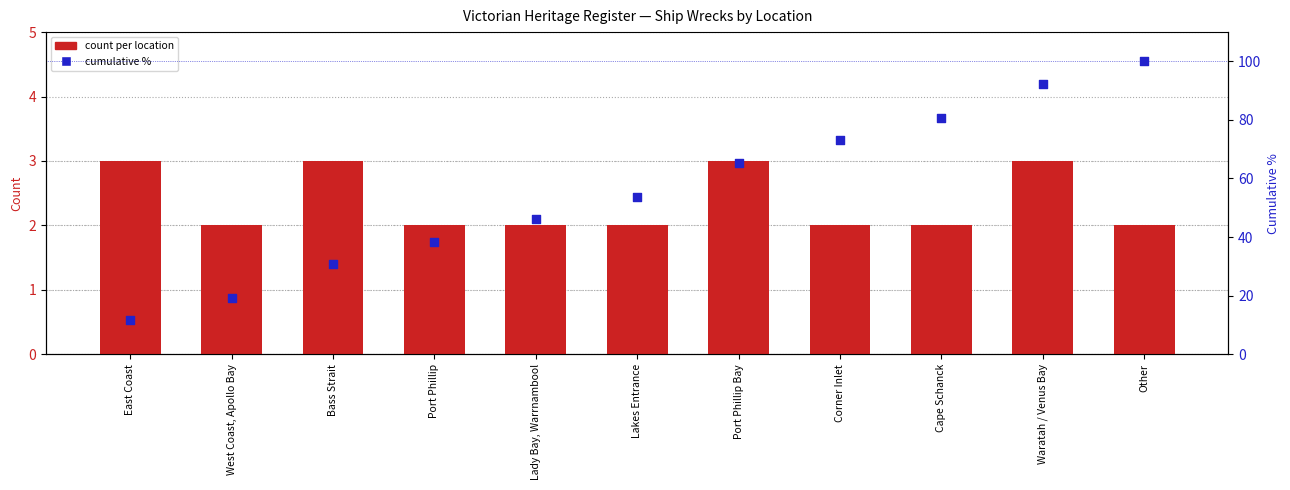

Which series has the largest Y range (max minus min)?

cumulative %